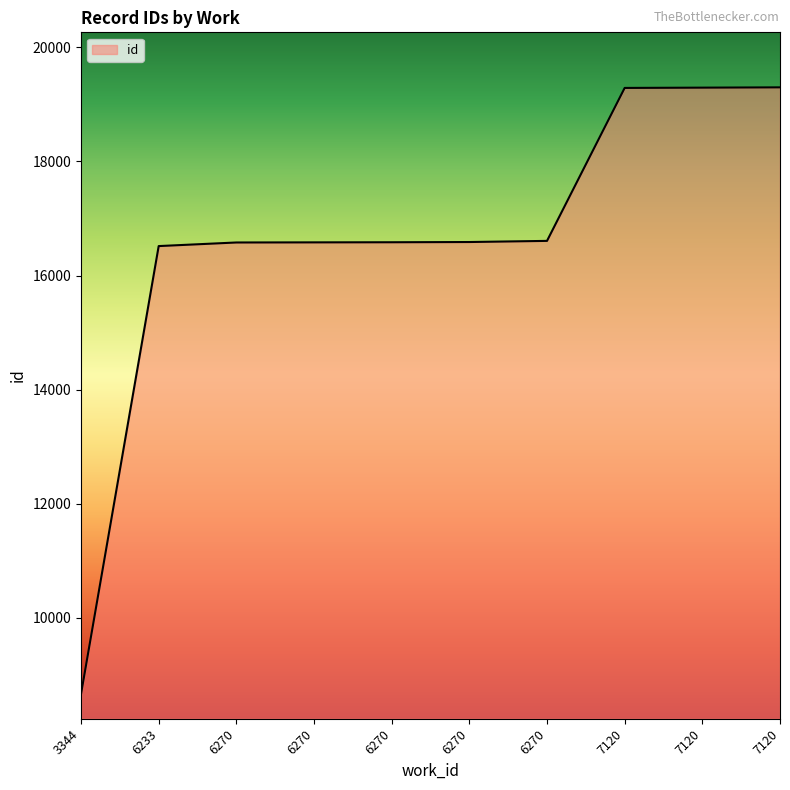

List the labels in order of value, largest first.

7120, 7120, 7120, 6270, 6270, 6270, 6270, 6270, 6233, 3344